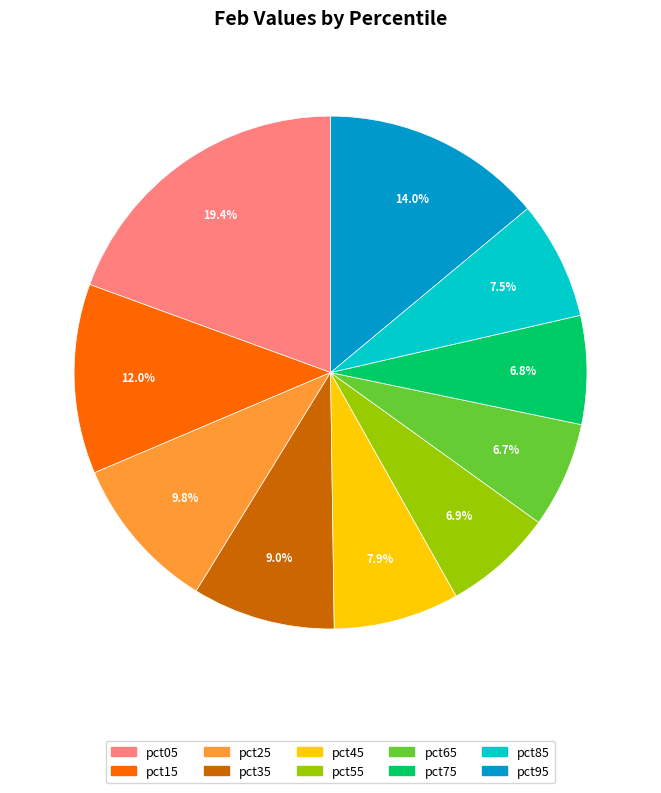

What is the ratio of the value at pct35 to the value at pct95?

0.6